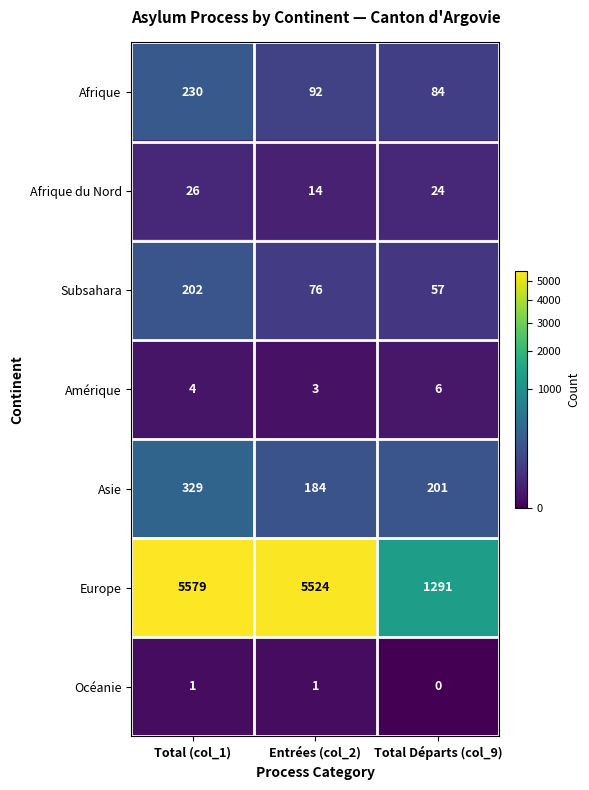

At Entrées (col_2), list the series in order from smallest to largest.

Océanie, Amérique, Afrique du Nord, Subsahara, Afrique, Asie, Europe